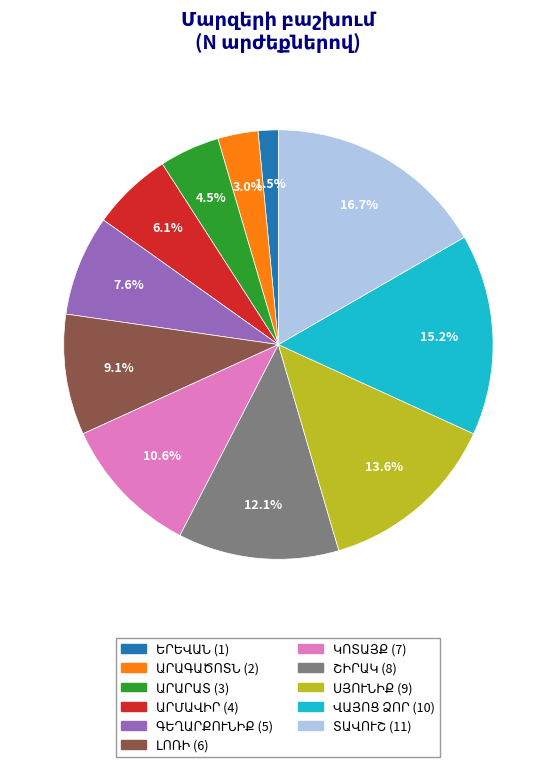

Is there any slice that represents more than half of the pie?

No